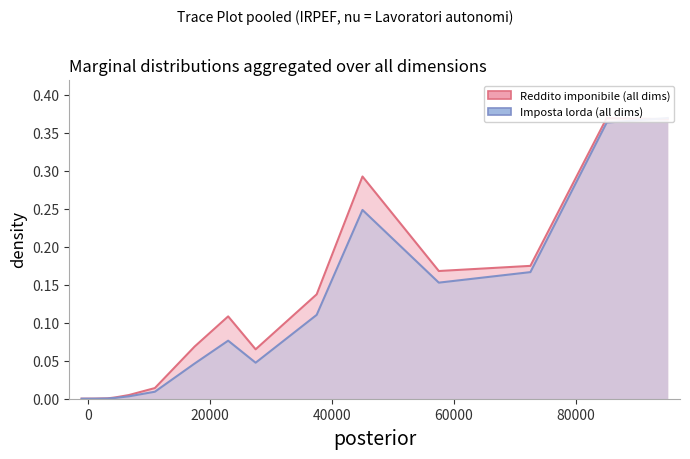

Between da 35.000 a 40.000 and da 1.000 a 1.500, which is larger?

da 35.000 a 40.000